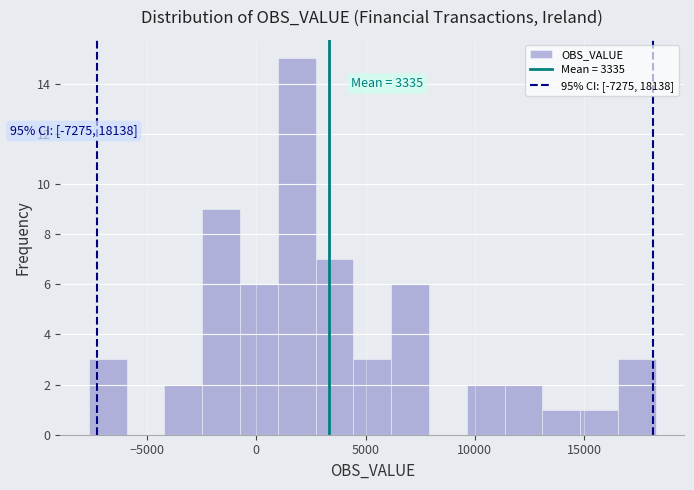

Around what value on the x-axis is the tallest bar? Give the approximate position of its centre, as read against the axis.

2000